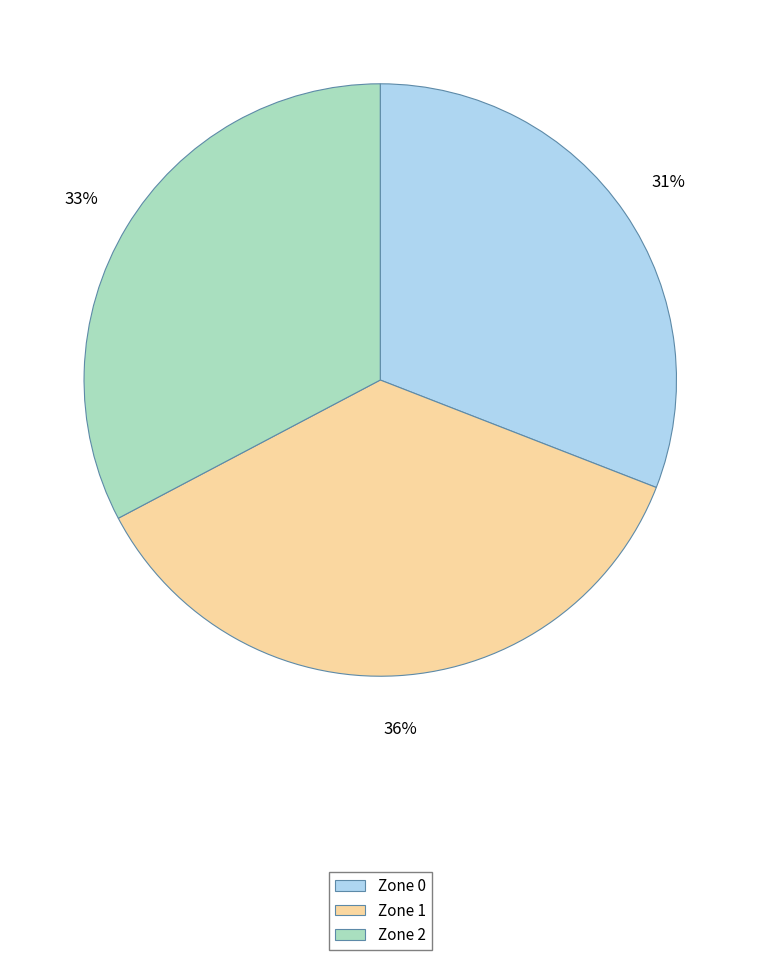

Do Zone 1 and Zone 2 together represent more than half of the pie?

Yes